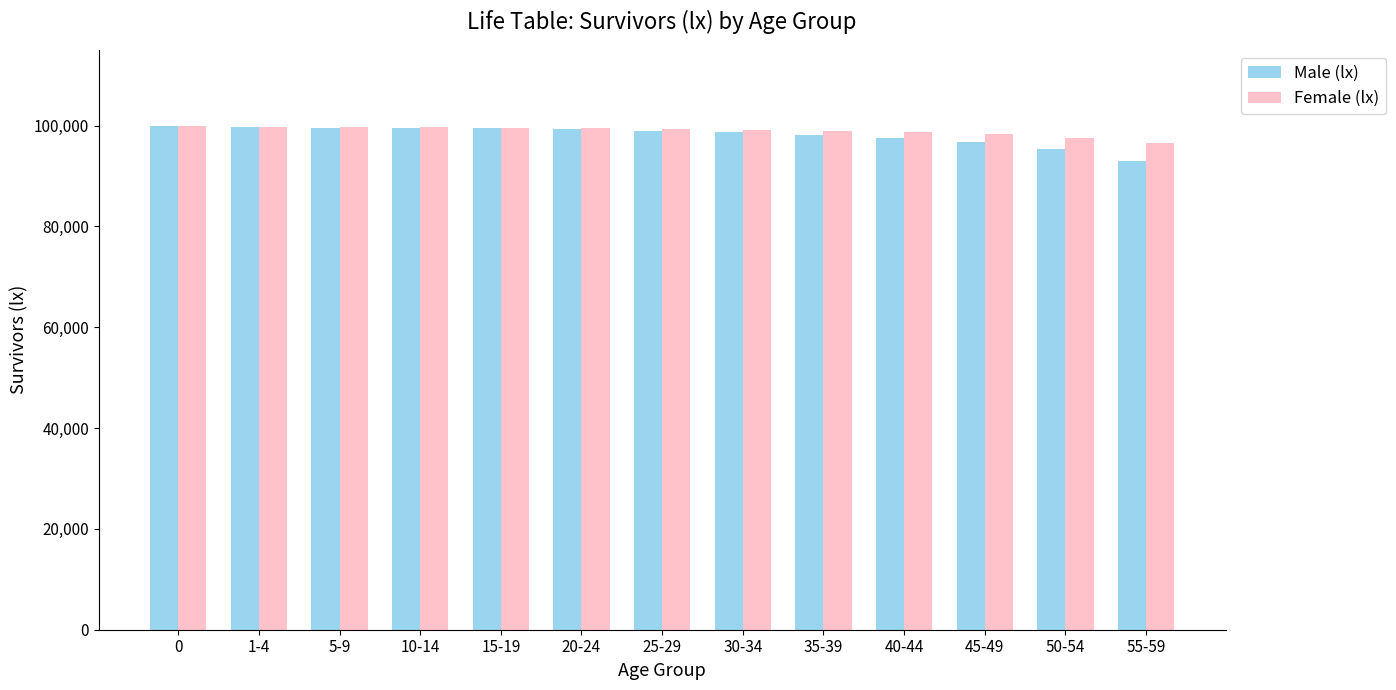

How many bars are there in total?

26